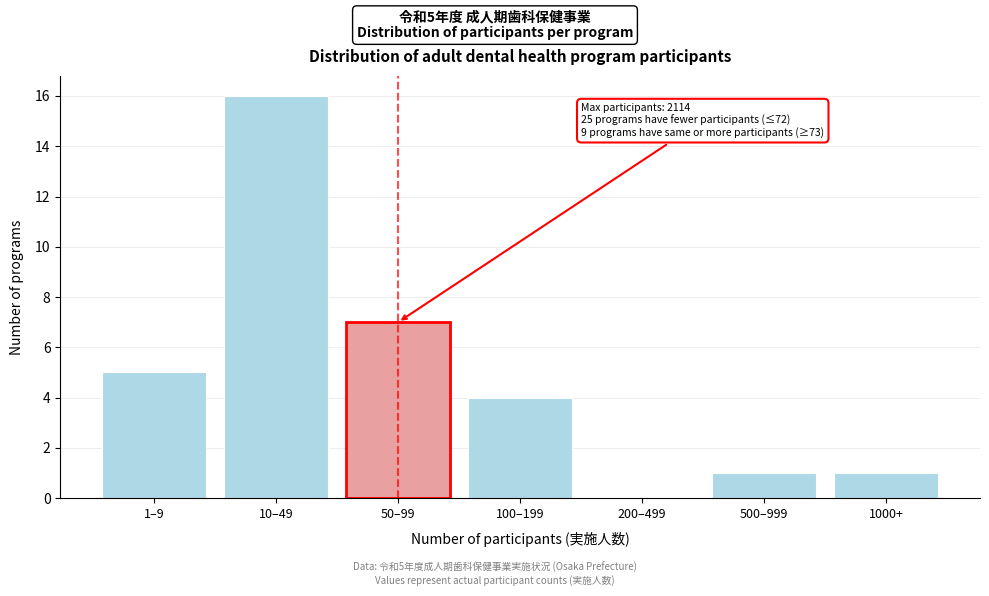

Reading left to right, list all the values displayed in this chart.

1–9=5	10–49=16	50–99=7	100–199=4	200–499=0	500–999=1	1000+=1